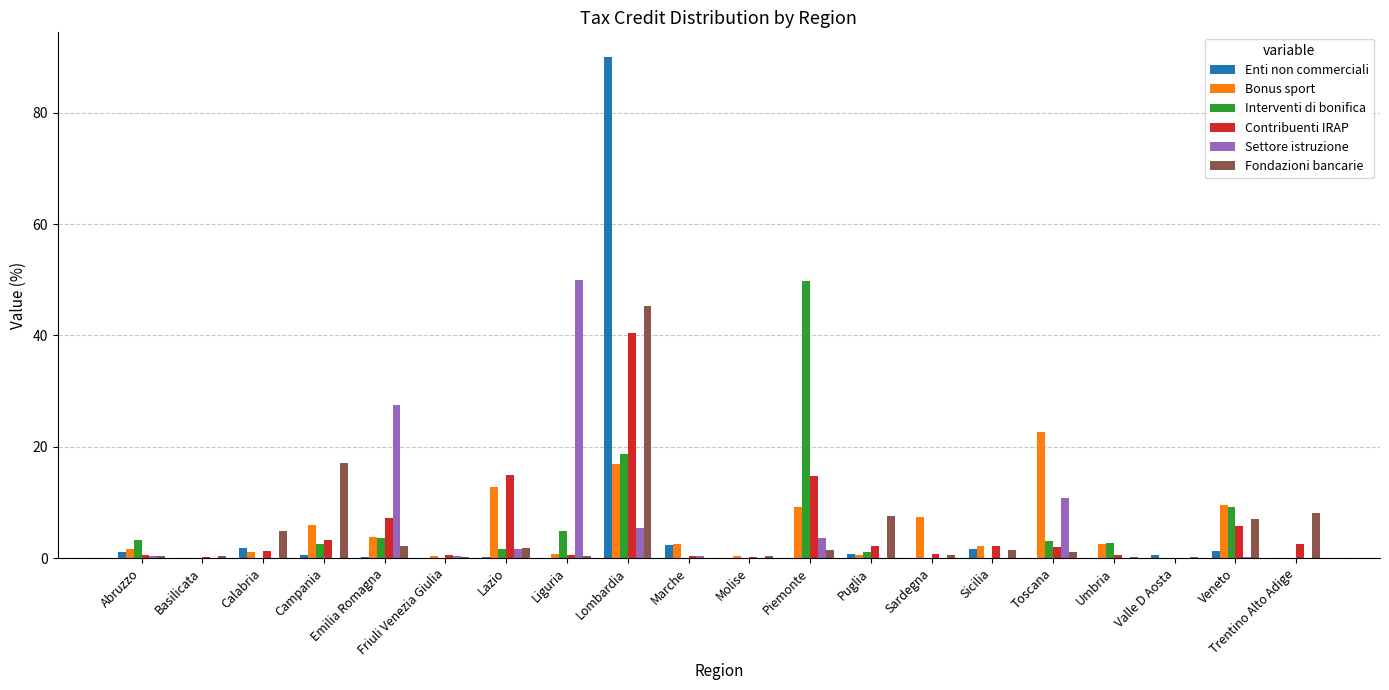

At which label does Bonus sport first exceed 2?

Campania